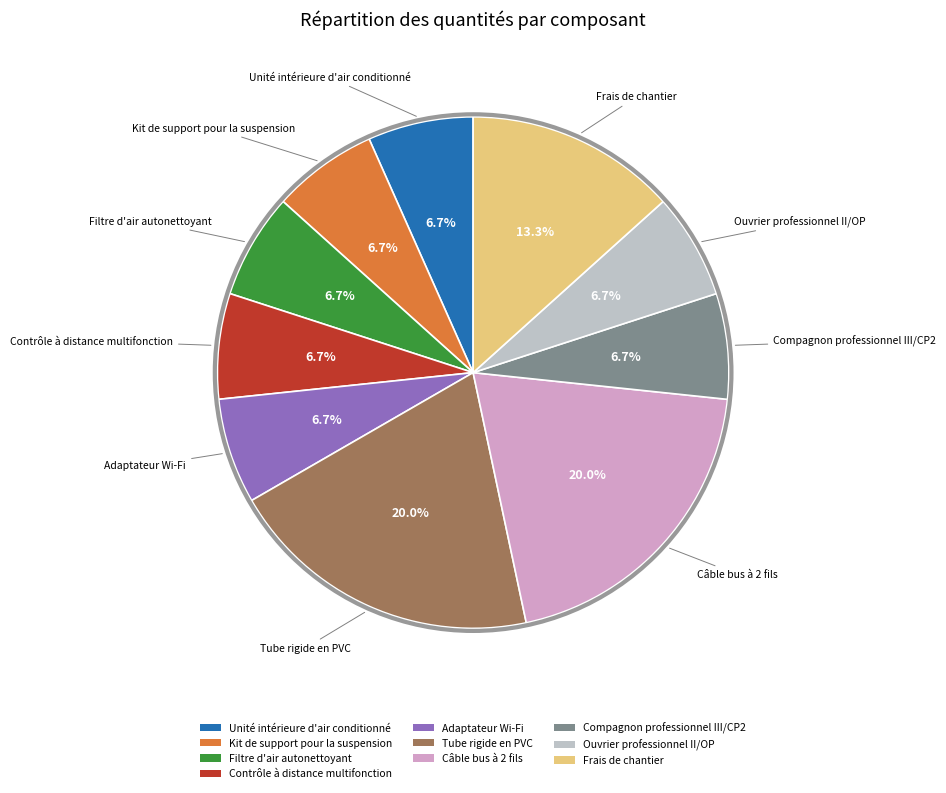

How many segments does this pie chart have?

10